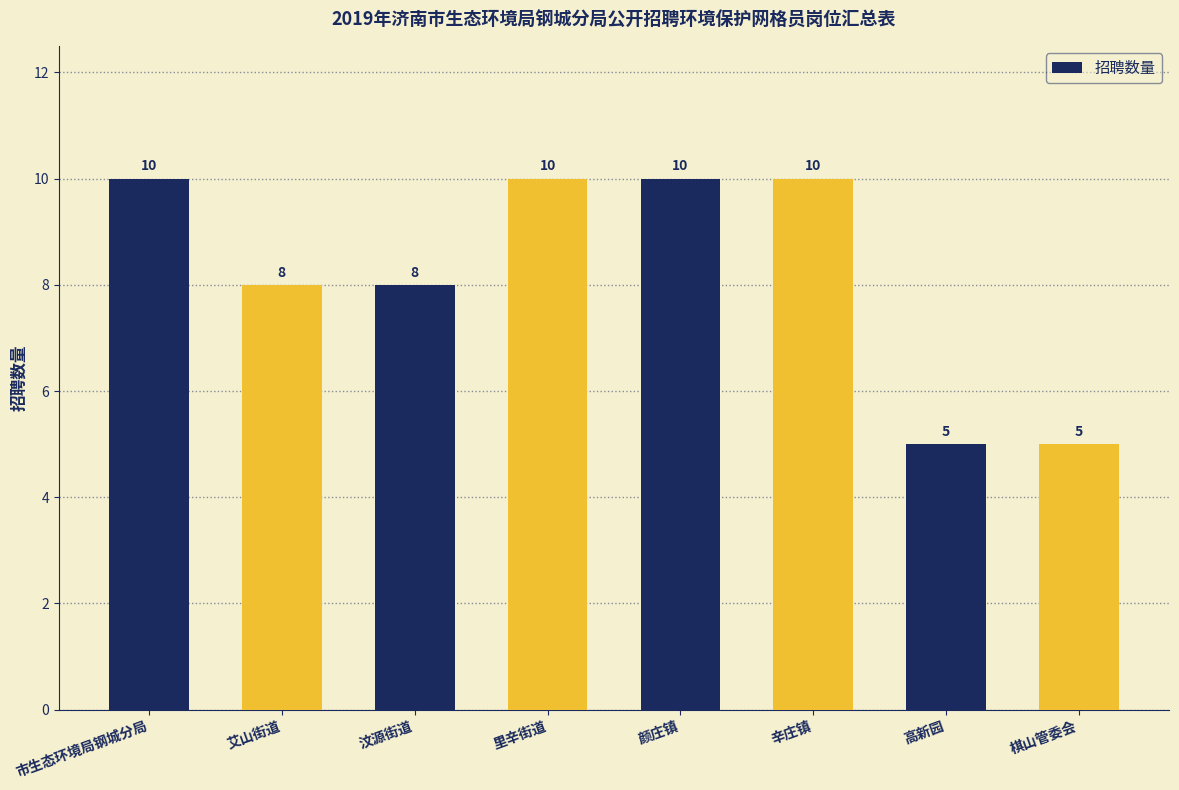

What is the difference between the values at 里辛街道 and 艾山街道?

2